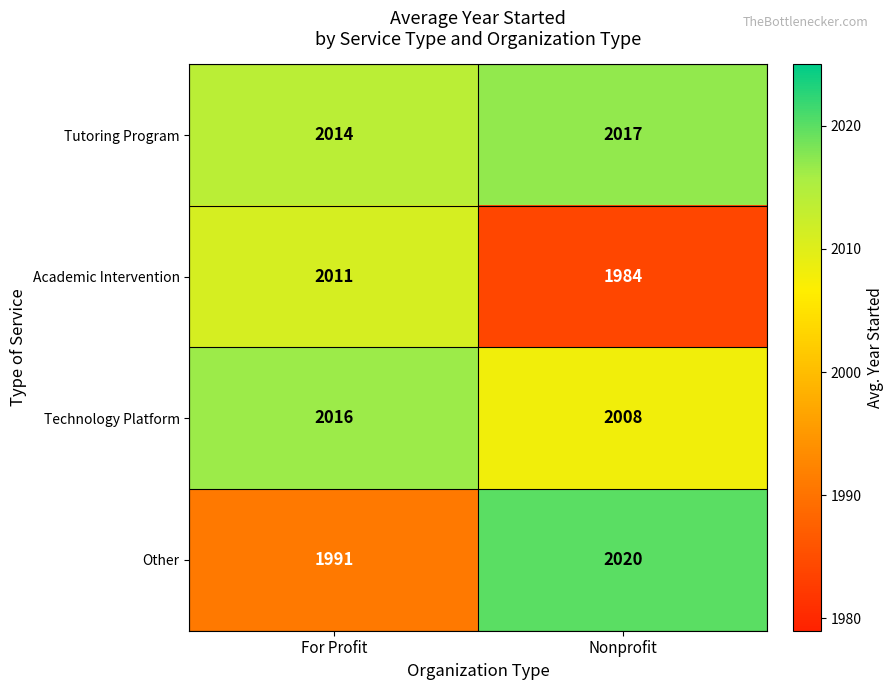

List the series in order of their overall mean, lowest first.

Academic Intervention, Other, Technology Platform, Tutoring Program